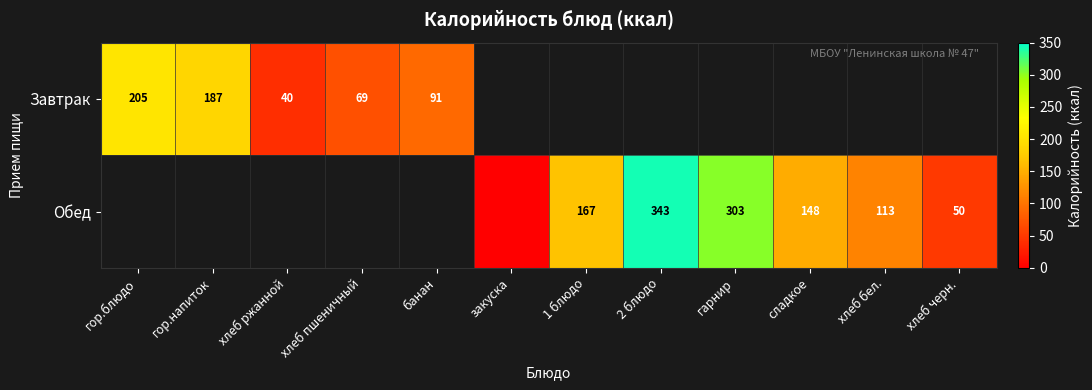

What is the sum of the Завтрак values at хлеб пшеничный and гор.блюдо?

274